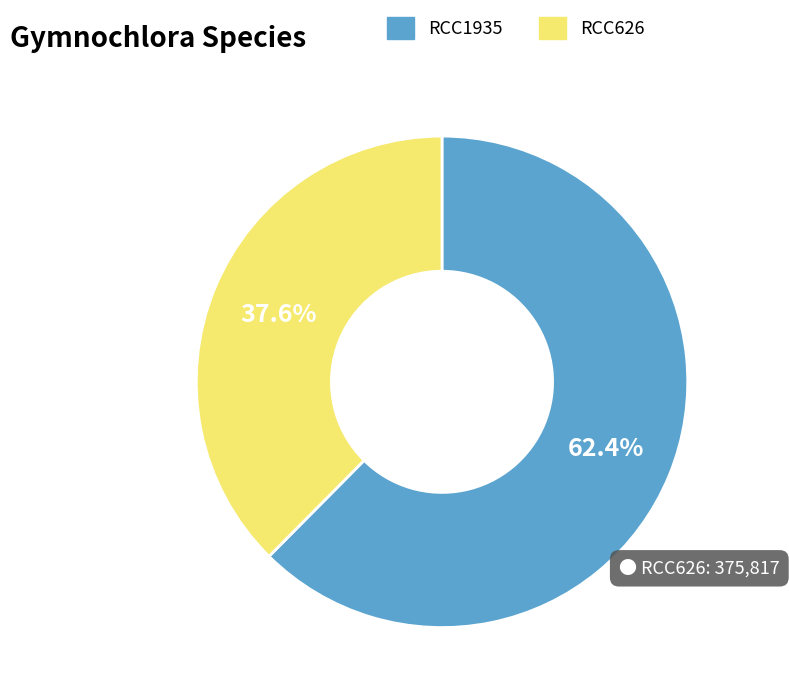

Which category has the biggest portion of the pie?

RCC1935